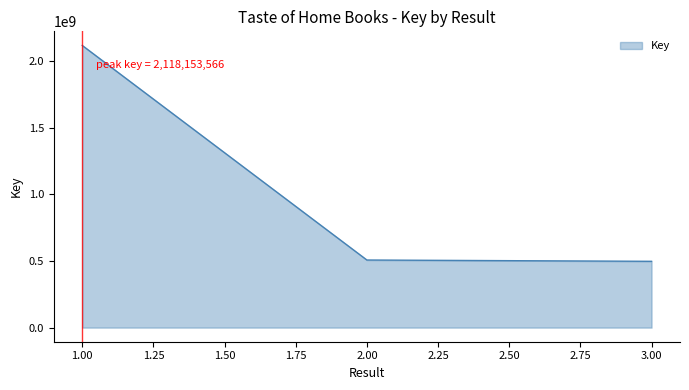

Which has a higher value, 2.00 or 1.00?

1.00